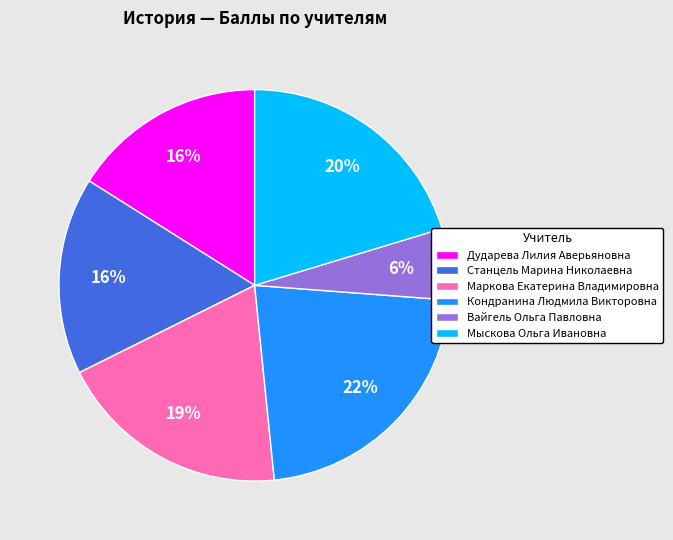

What percentage is the Маркова Екатерина Владимировна slice, to the nearest percent?

19%